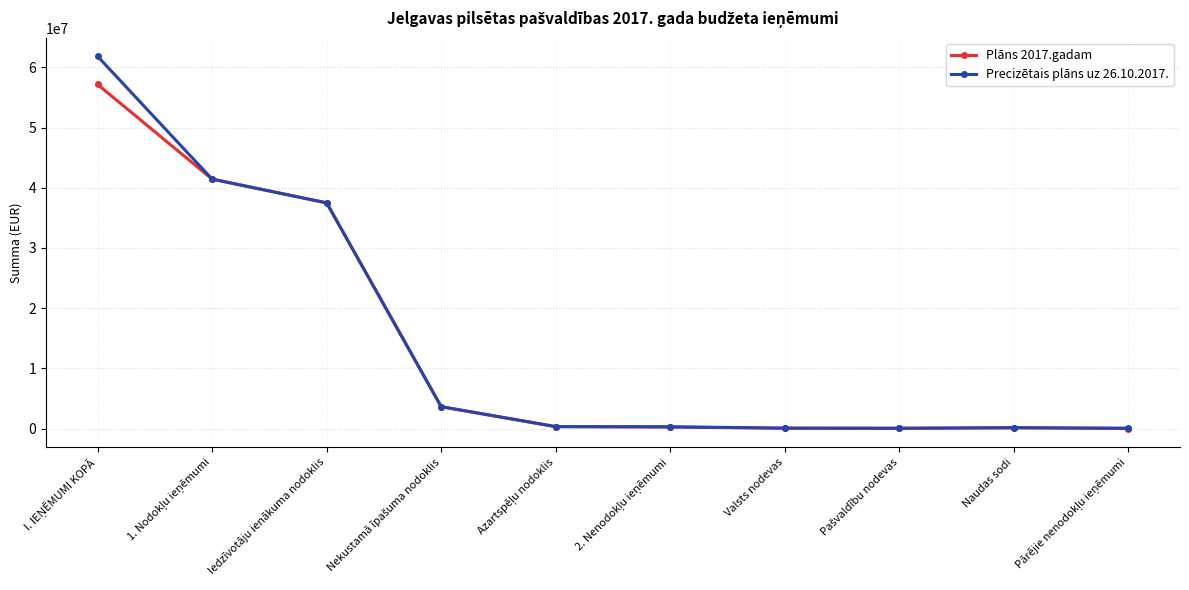

Rank the series by their maximum value, from lowest to highest.

Plāns 2017.gadam, Precizētais plāns uz 26.10.2017.